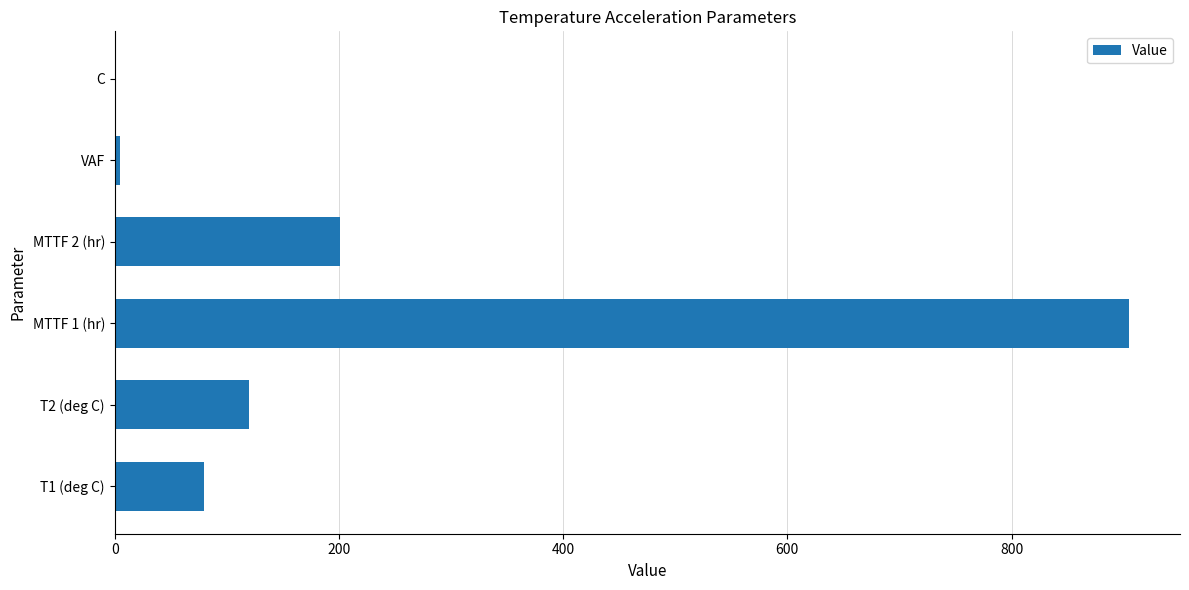

Which category has the highest value across all series?

MTTF 1 (hr)